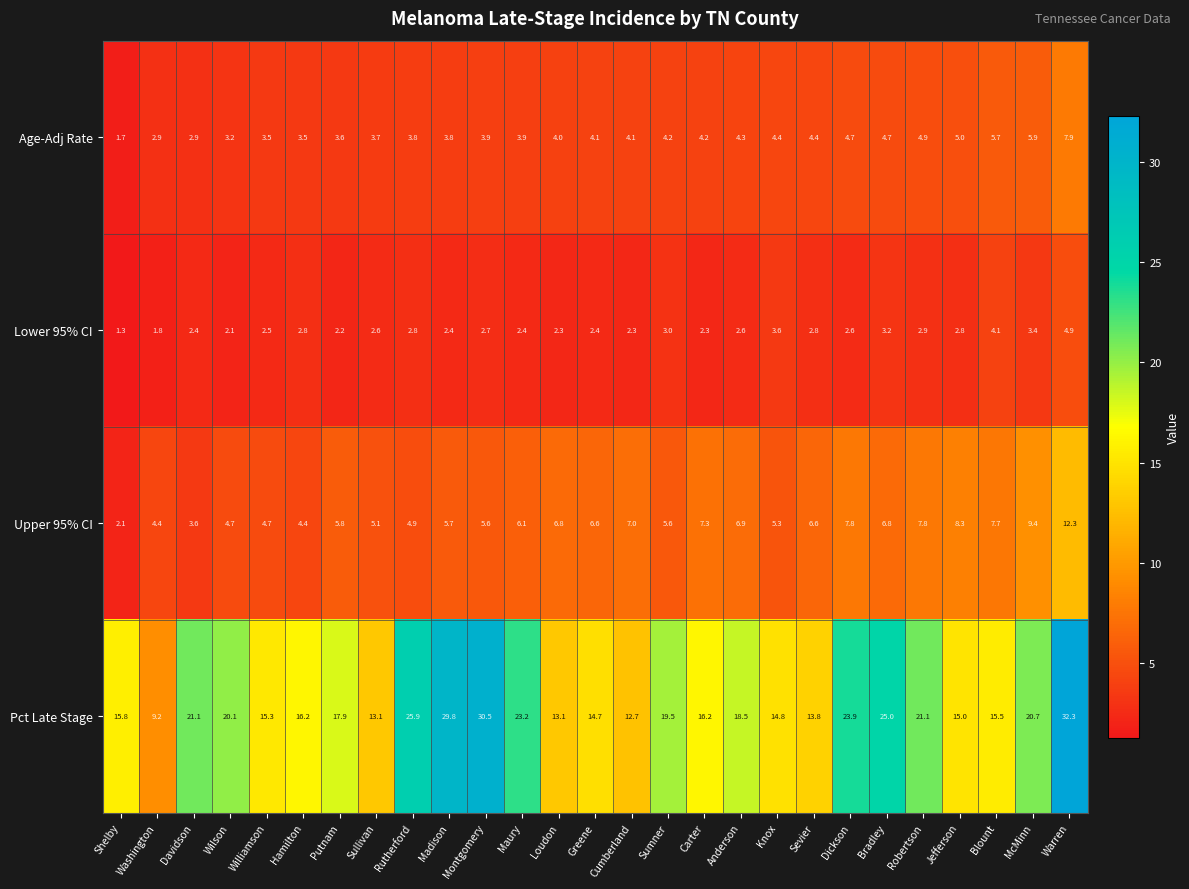

At which category does the chart reach its peak across all series?

Warren